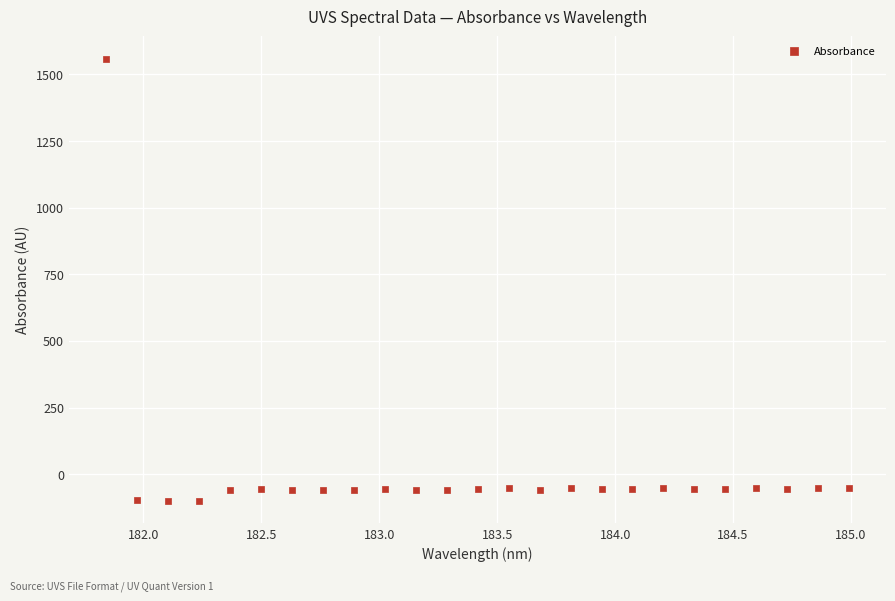

What is the range of X values (max minus min)?

3.1